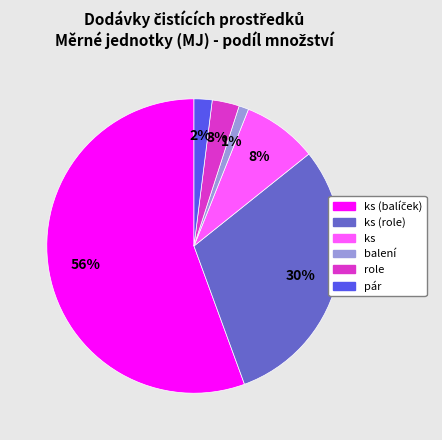

Does any single category account for the majority?

Yes